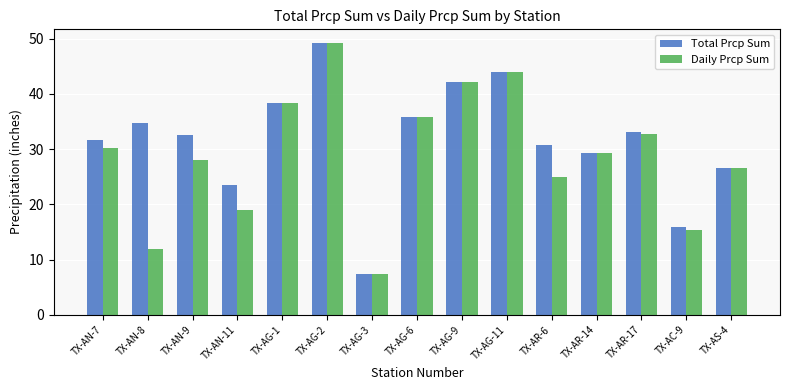

What is the total value across all series at TX-AR-6?

55.6